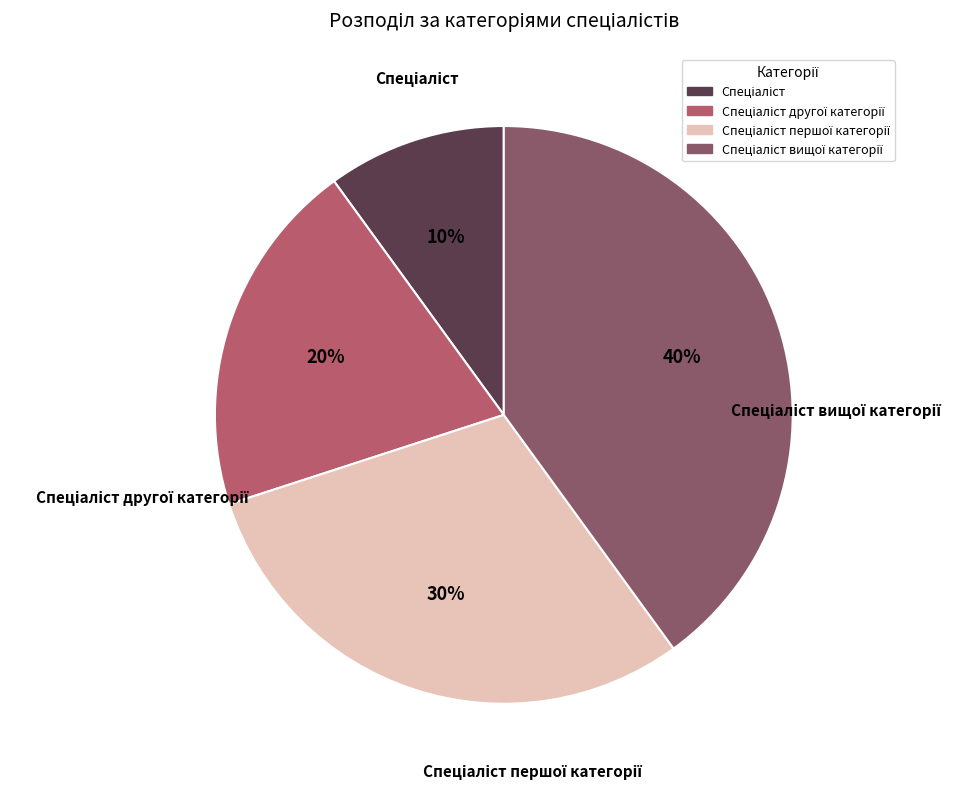

Is there a majority slice in this chart?

No